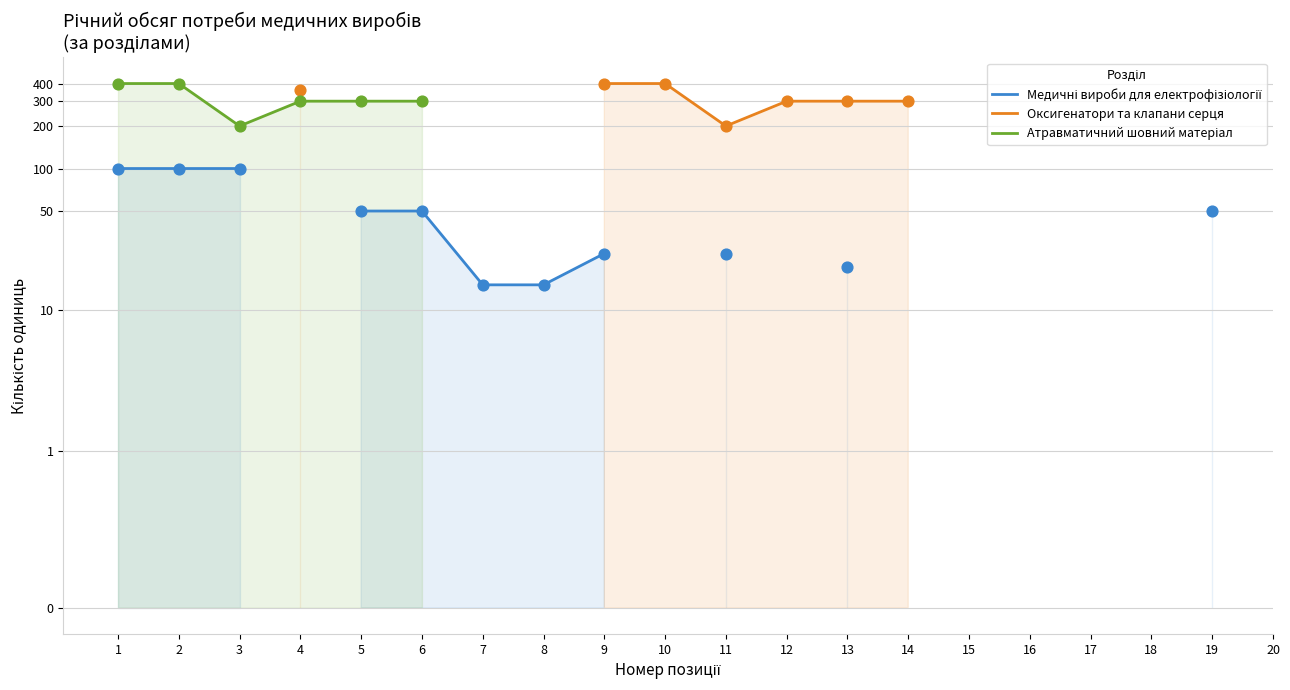

At how many categories does at least one series exceed 357?

5